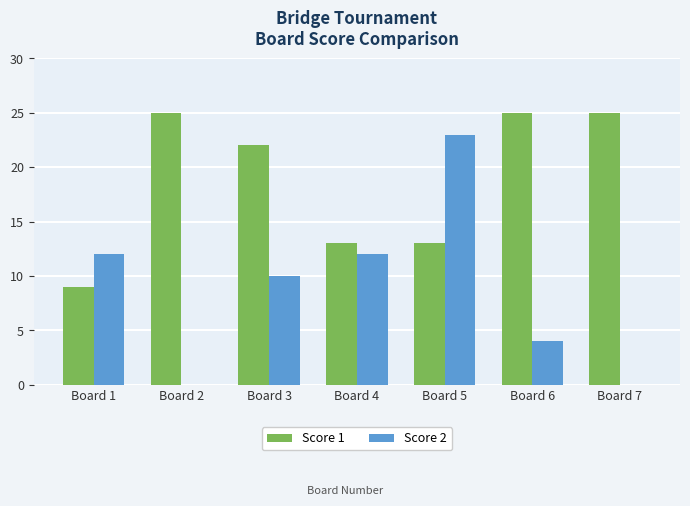

How many groups of bars are there?

7